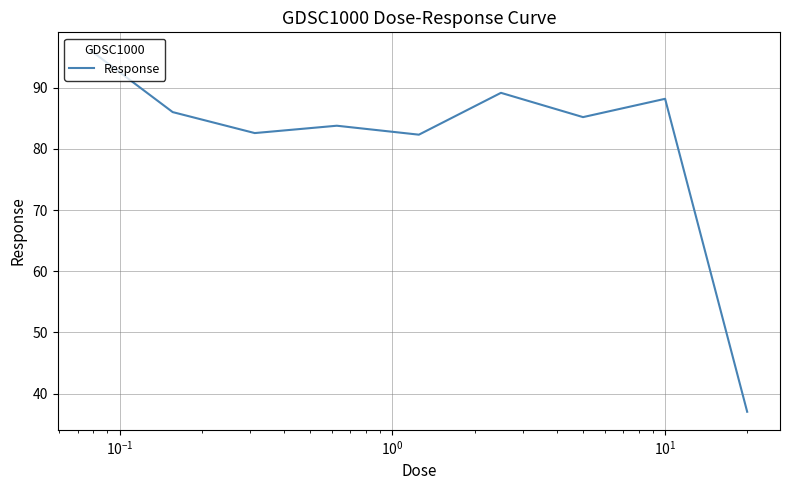

What is the minimum value shown in the chart?

37.0